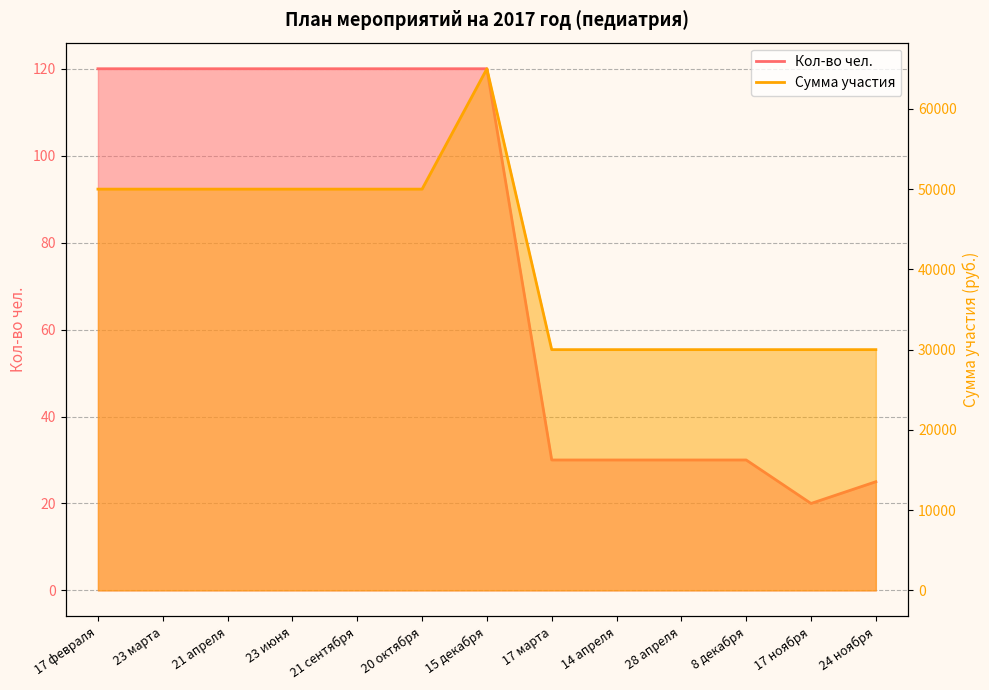

How many data points does each series have?

13